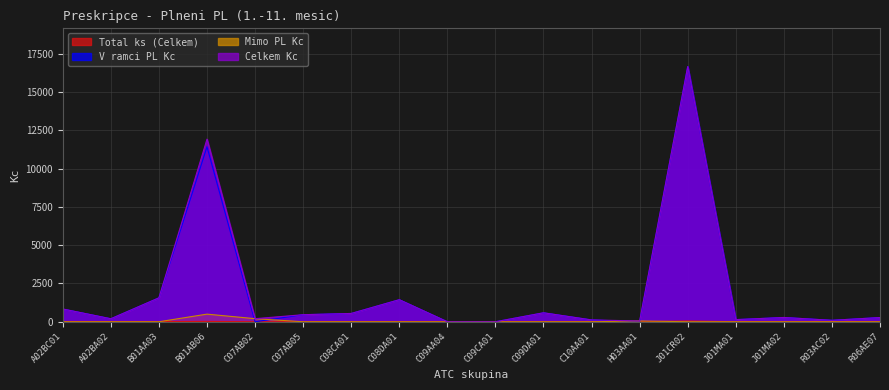

Is it true that Total ks (Celkem) equals 1.0 at C07AB02?

True